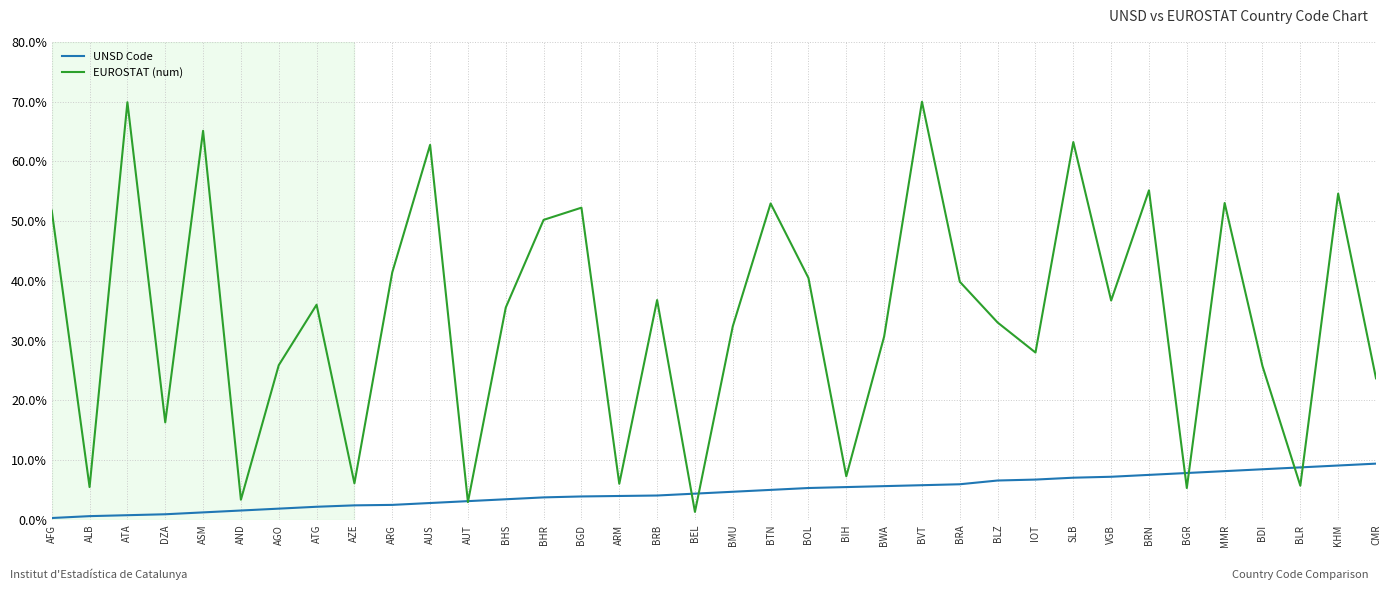

At BLR, list the series in order from largest to smallest.

UNSD Code, EUROSTAT (num)